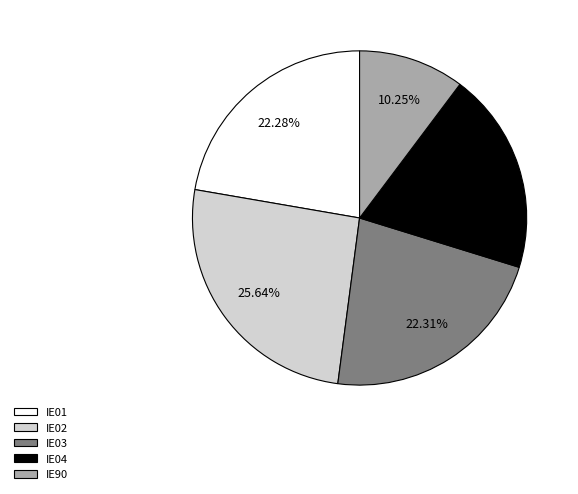

Which category has the biggest portion of the pie?

IE02